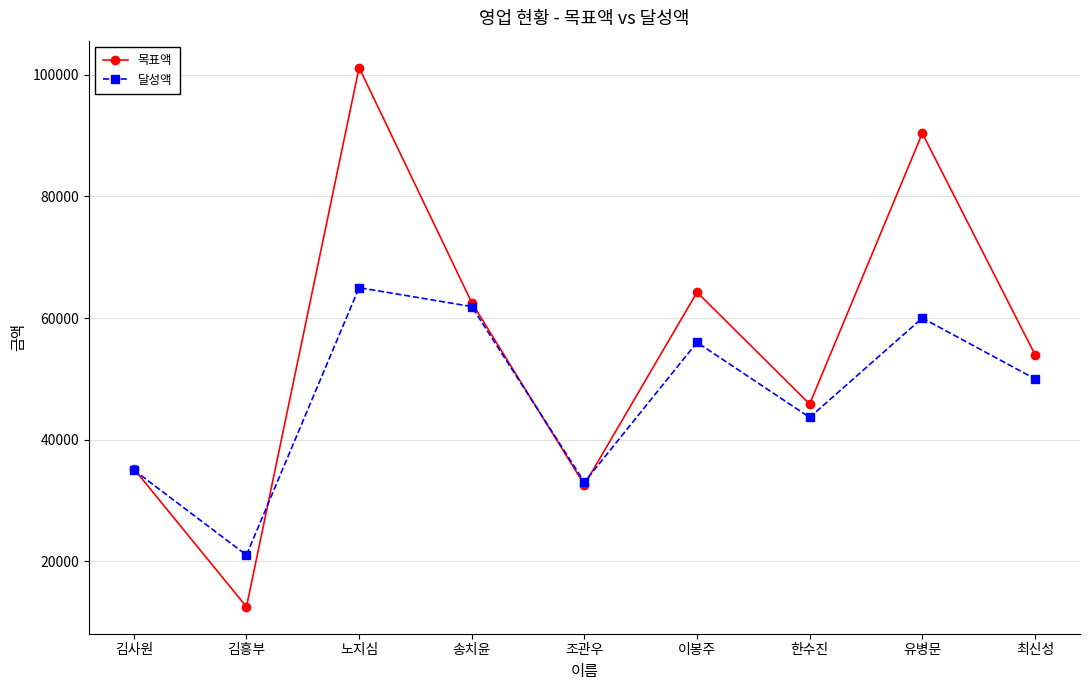

How many values in the 달성액 series are below 50000?

4